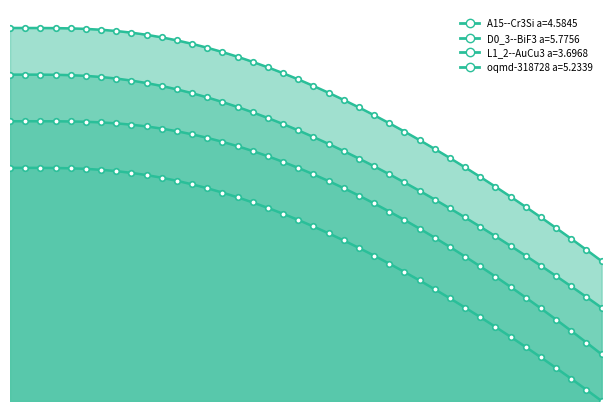

What is the sum of all D0_3--BiF3 a=5.7756 values?

353.0